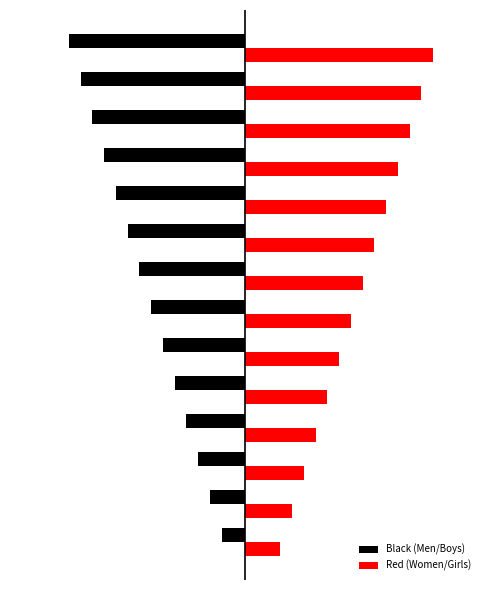

What are all the series names shown in the legend?

Black (Men/Boys), Red (Women/Girls)